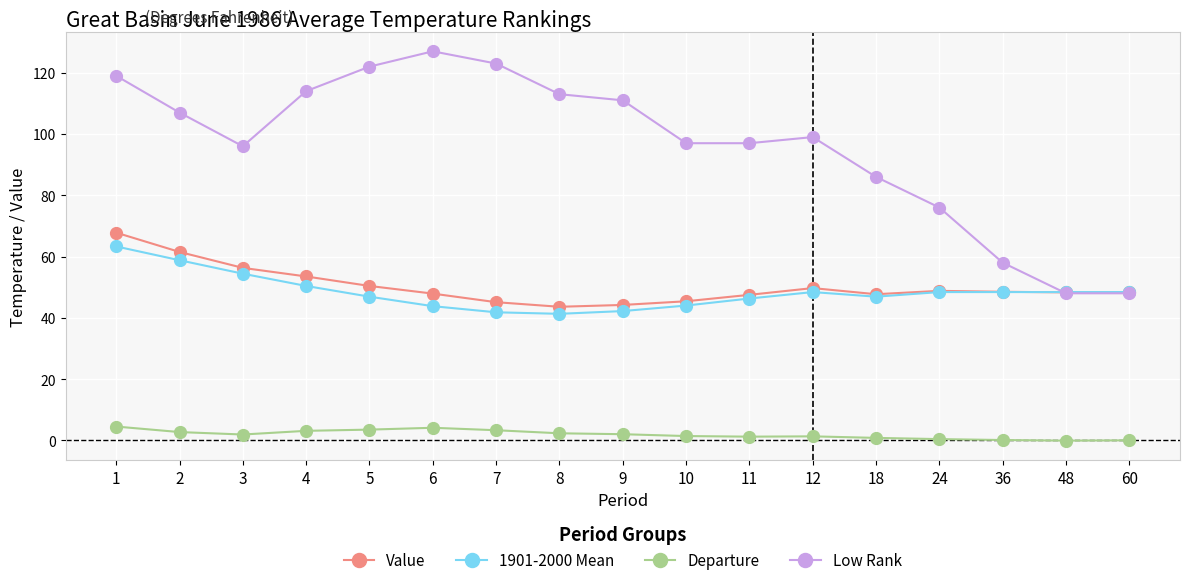

Which series has the largest total across all categories?

Low Rank